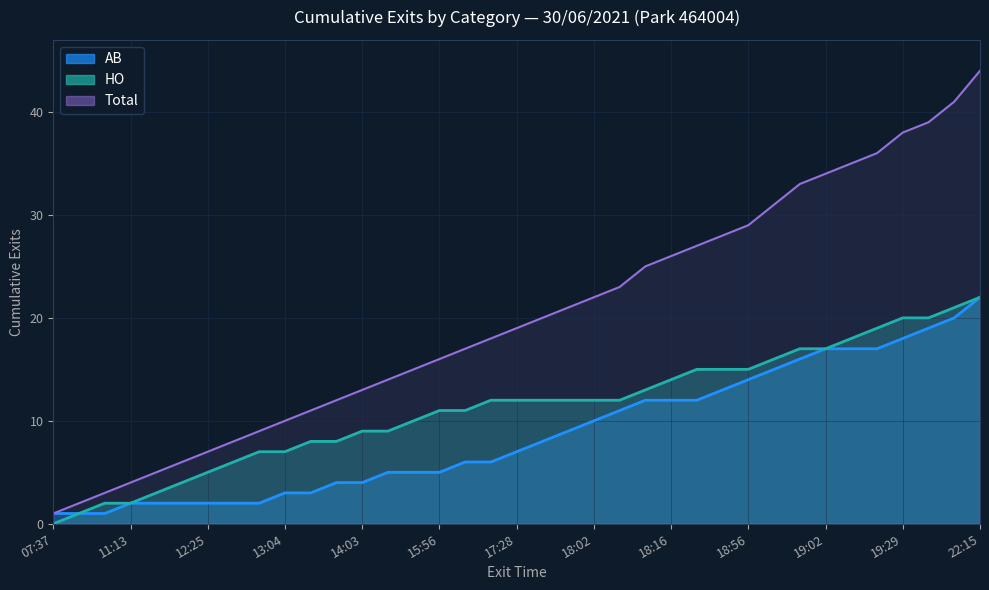

Reading right to left, what are all the values shown in this chart?

AB (line): 22	20	19	18	17	17	17	16	15	14	13	12	12	12	11	10	9	8	7	6	6	5	5	5	4	4	3	3	2	2	2	2	2	2	1	1	1
HO (line): 22	21	20	20	19	18	17	17	16	15	15	15	14	13	12	12	12	12	12	12	11	11	10	9	9	8	8	7	7	6	5	4	3	2	2	1	0
Total (line): 44	41	39	38	36	35	34	33	31	29	28	27	26	25	23	22	21	20	19	18	17	16	15	14	13	12	11	10	9	8	7	6	5	4	3	2	1